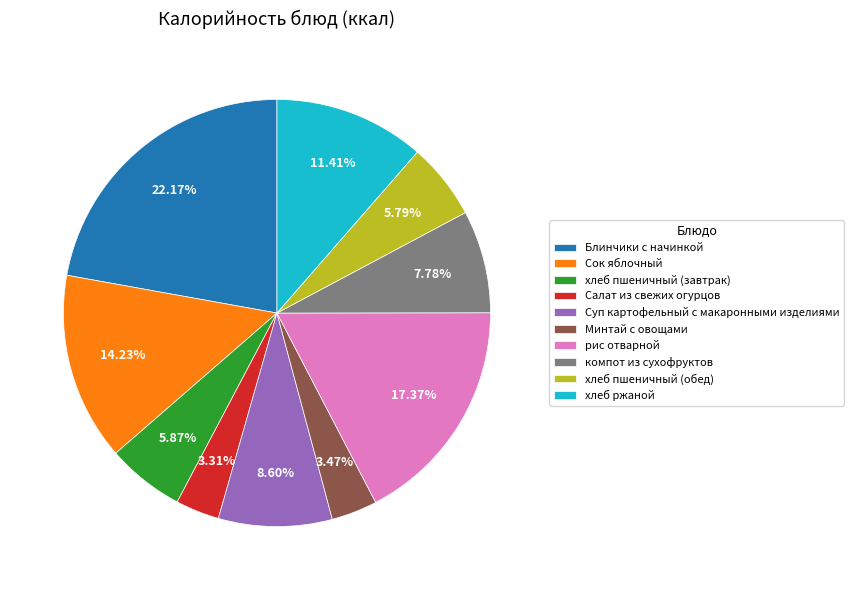

To the nearest percent, what is the combined percentage of хлеб ржаной and Салат из свежих огурцов?

15%